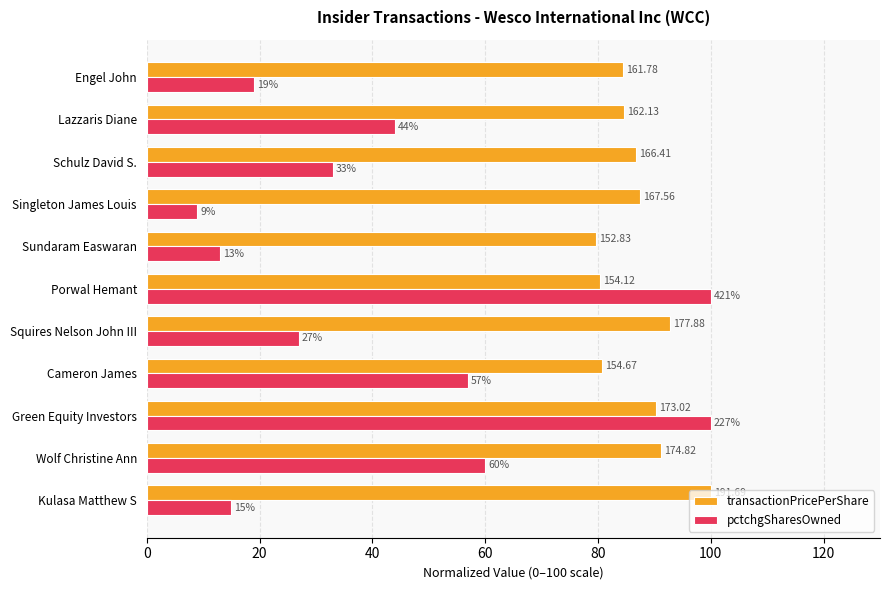

What is the difference between the second highest and second lowest values in the pctchgSharesOwned series?

87.0